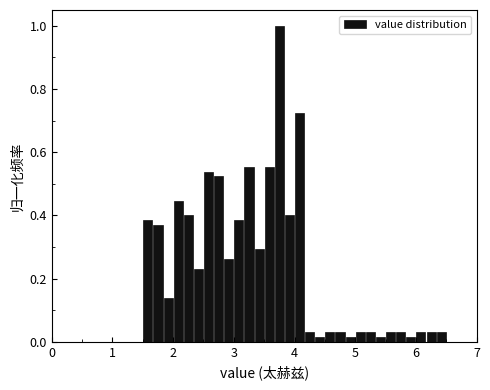

Read against the x-axis, roughly where is the centre of the tallest bar?

3.8